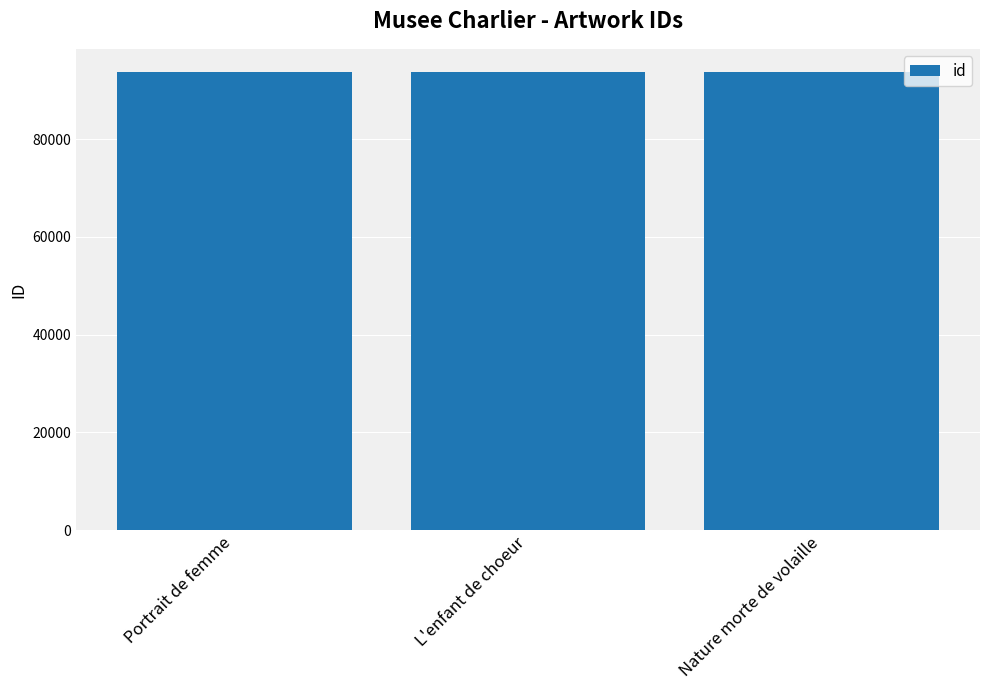

What is the smallest value displayed?

93759